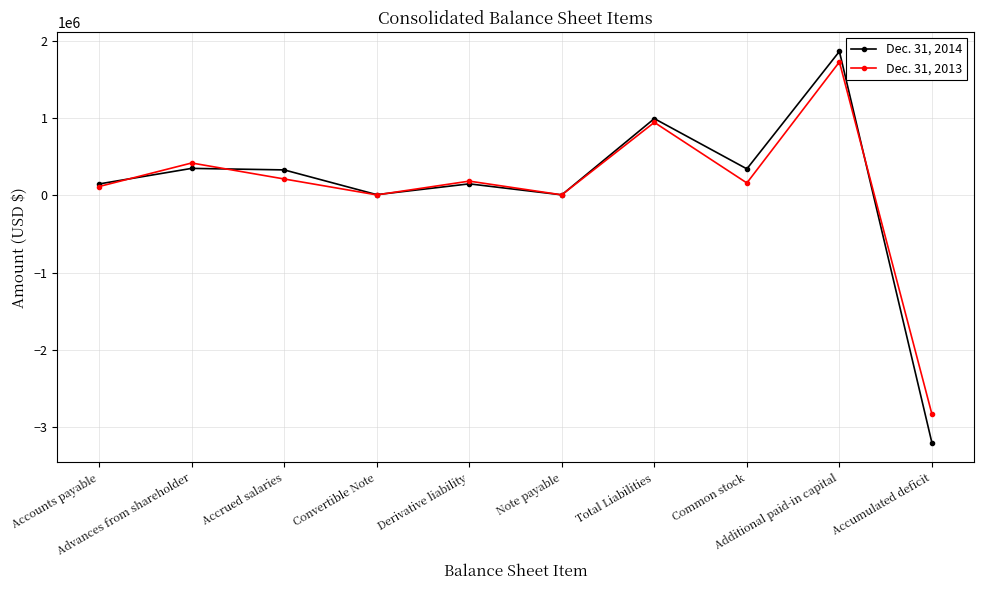

How many interior local peaks does the Dec. 31, 2013 series have?

4